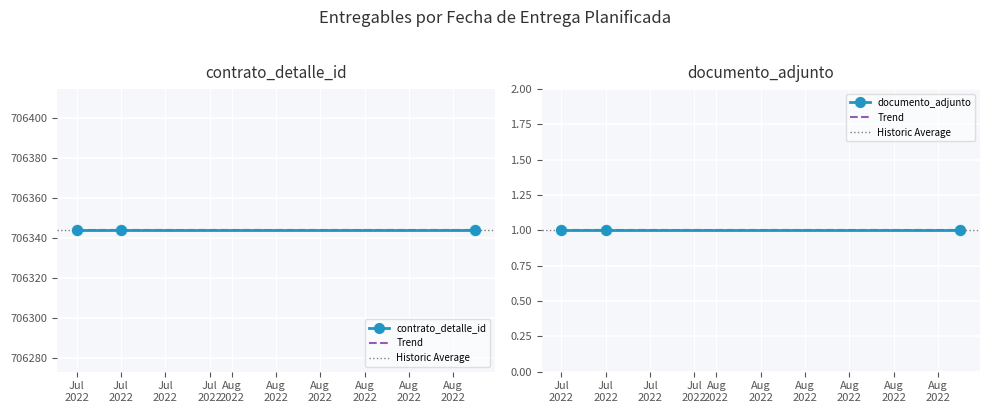

At which category is the sum across all series the highest?

2022-07-25